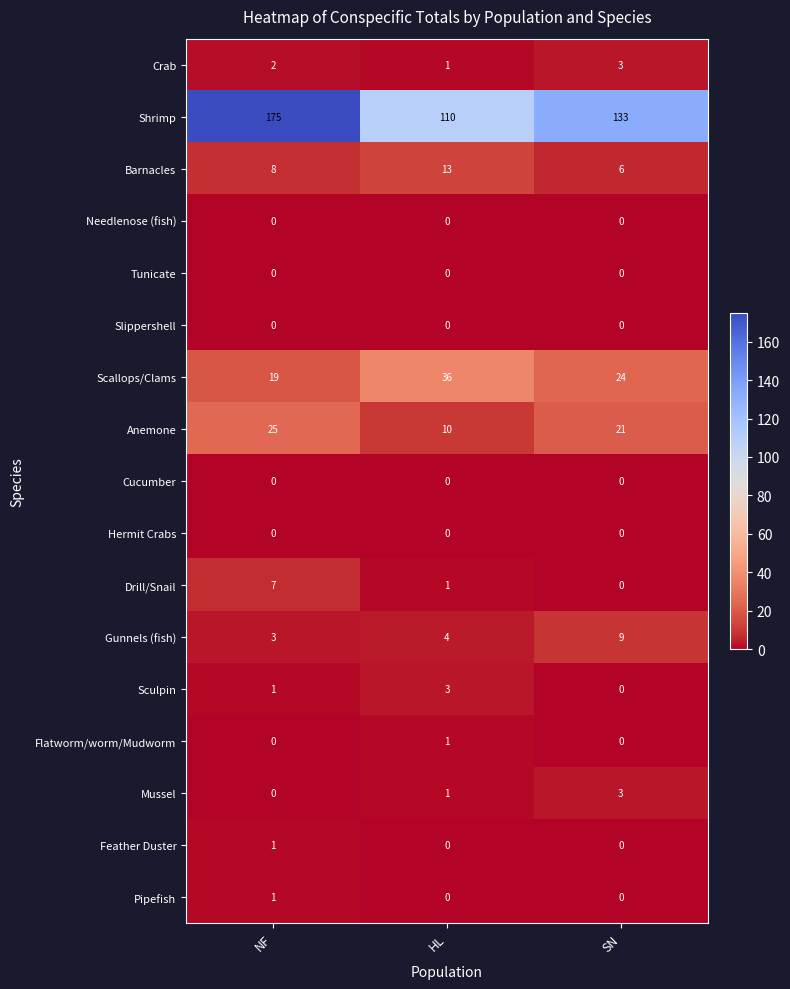

Read the Anemone value at SN.

21